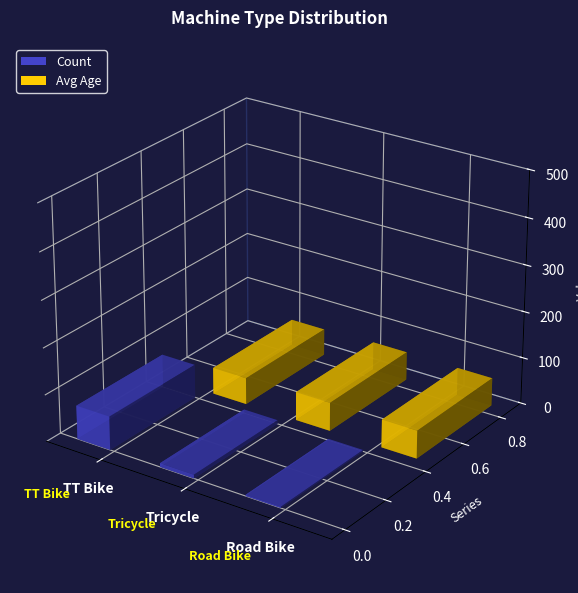

What is the sum of the Count values at Tricycle and Road Bike?

11